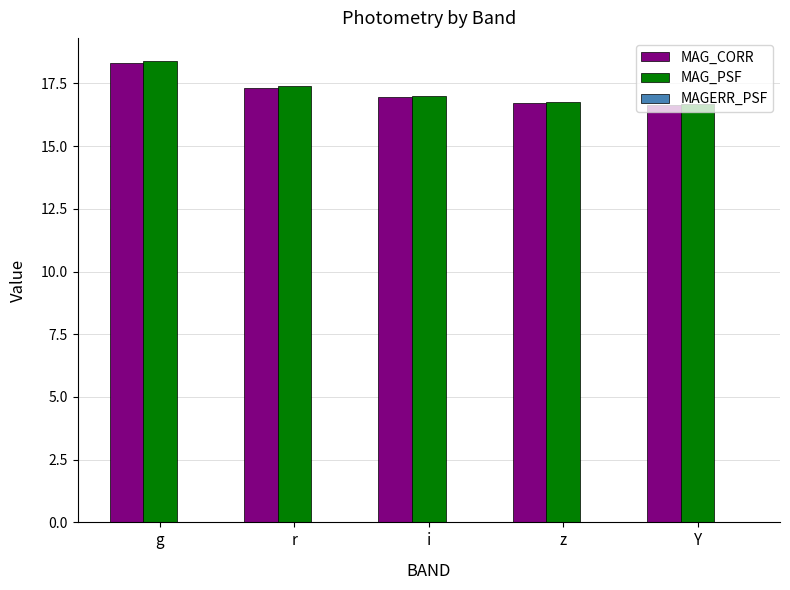

How many groups of bars are there?

5